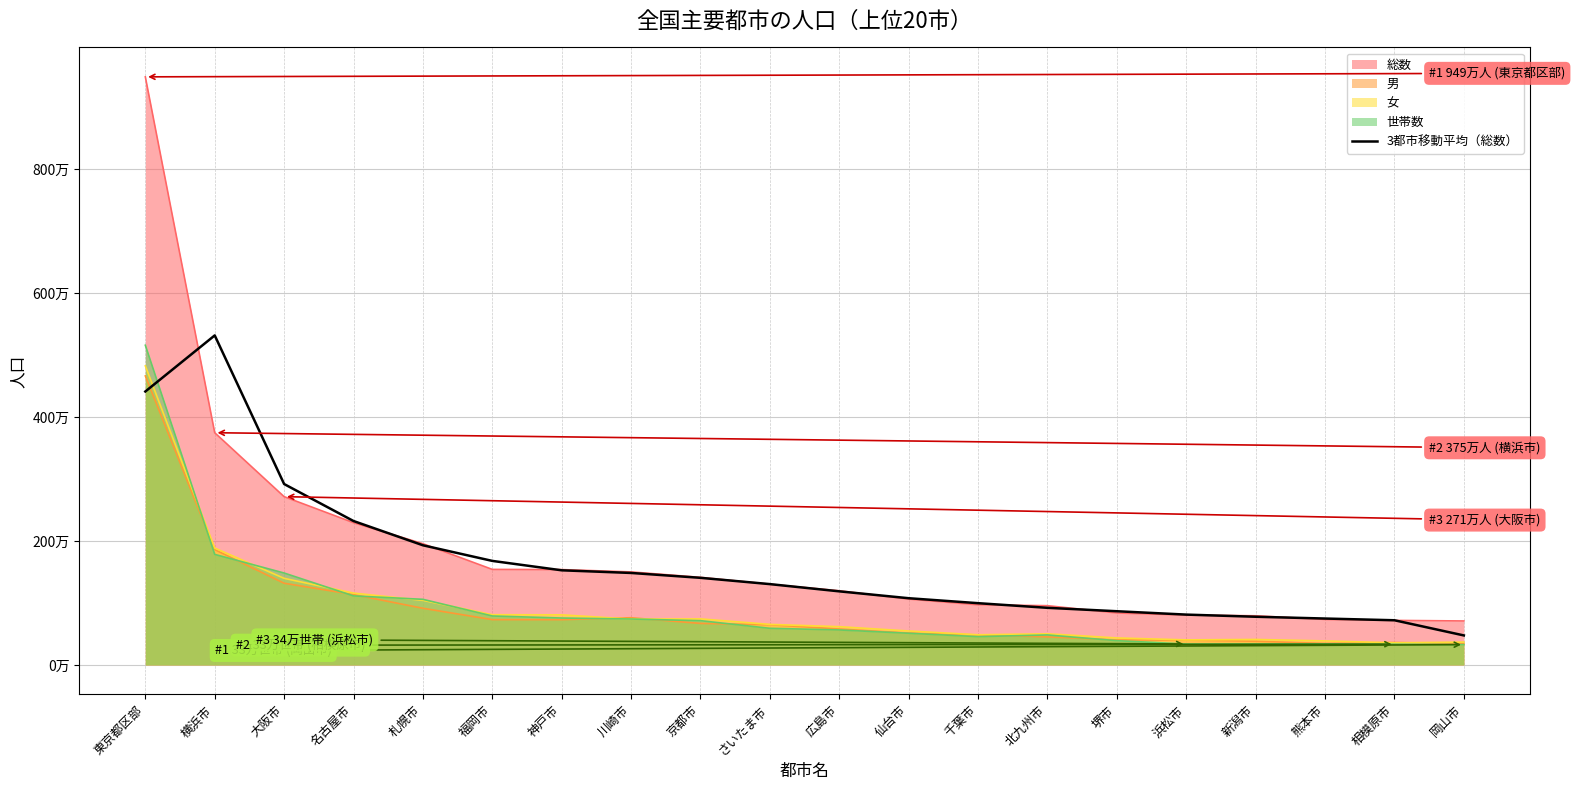

The chart shows a value of 5315632.7 at 横浜市. True or false?

True